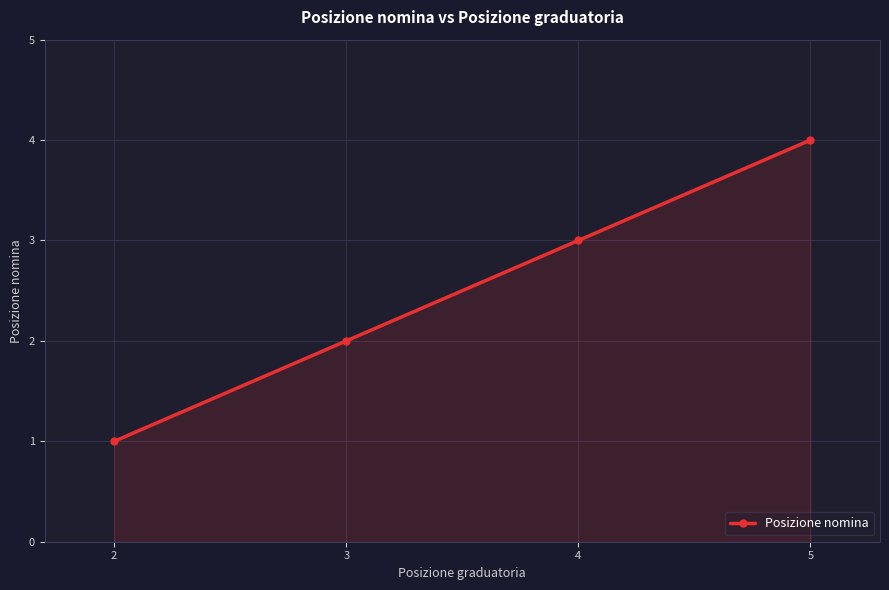

Rank the categories by value from highest to lowest.

5, 4, 3, 2